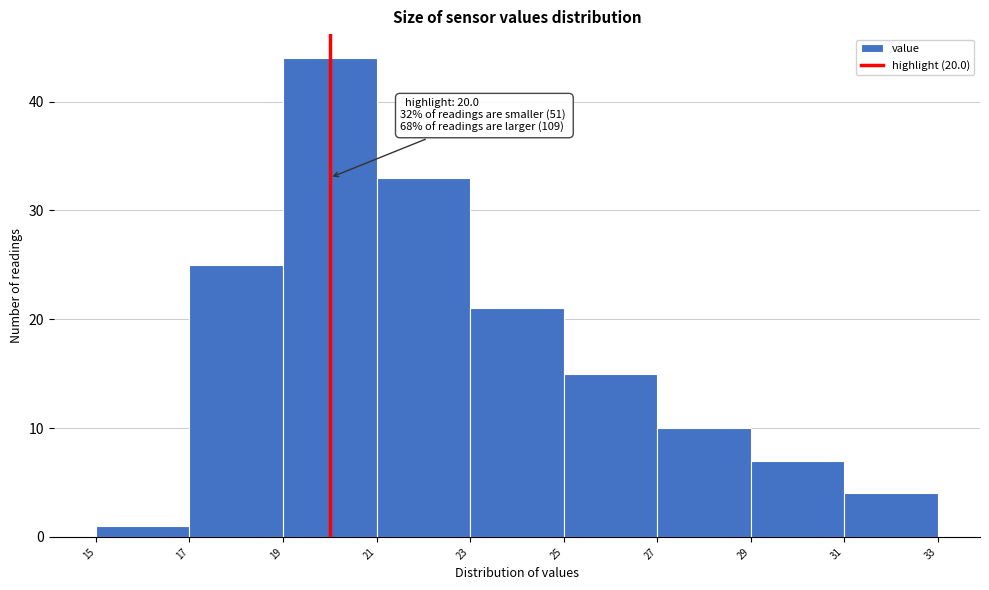

Which range on the x-axis has the tallest bar?

19 to 21